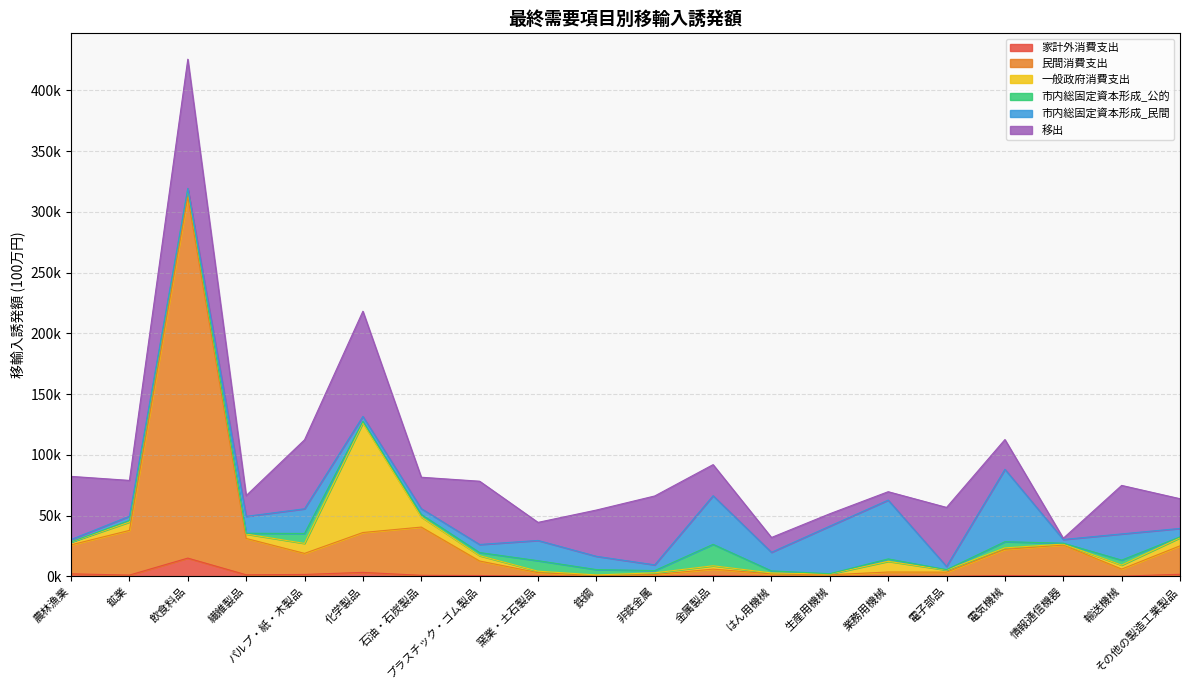

Rank the categories by 移出 value from highest to lowest.

飲食料品, 化学製品, パルプ・紙・木製品, 非鉄金属, プラスチック・ゴム製品, 農林漁業, 電子部品, 輸送機械, 鉄鋼, 鉱業, 石油・石炭製品, 金属製品, 電気機械, その他の製造工業製品, 繊維製品, 窯業・土石製品, はん用機械, 生産用機械, 業務用機械, 情報通信機器